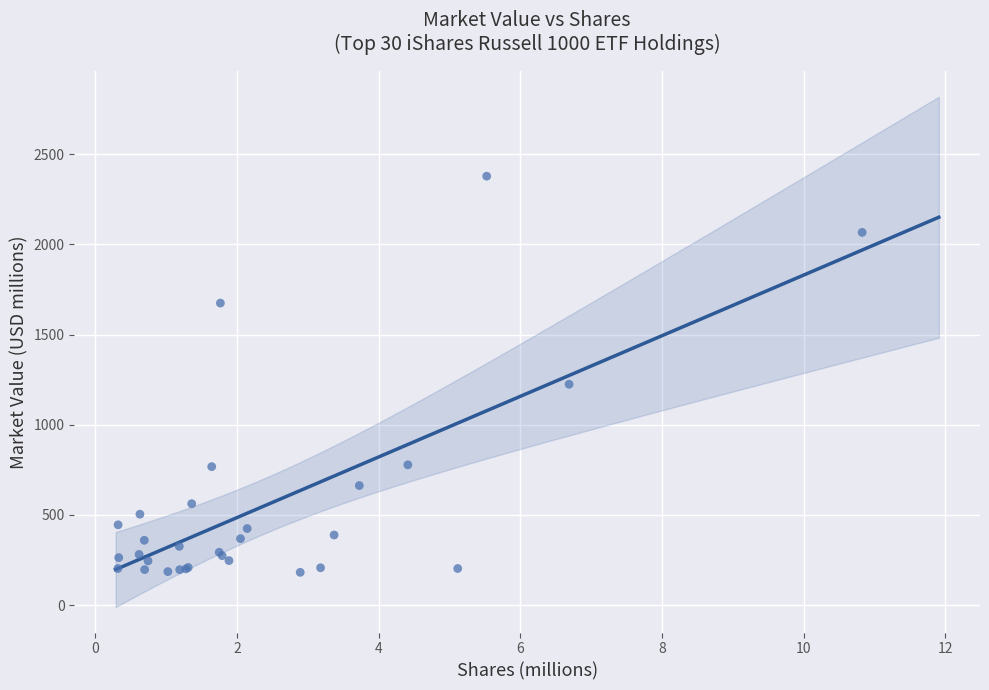

What Y value in the scatter plot is closest to 1280?

1224.8